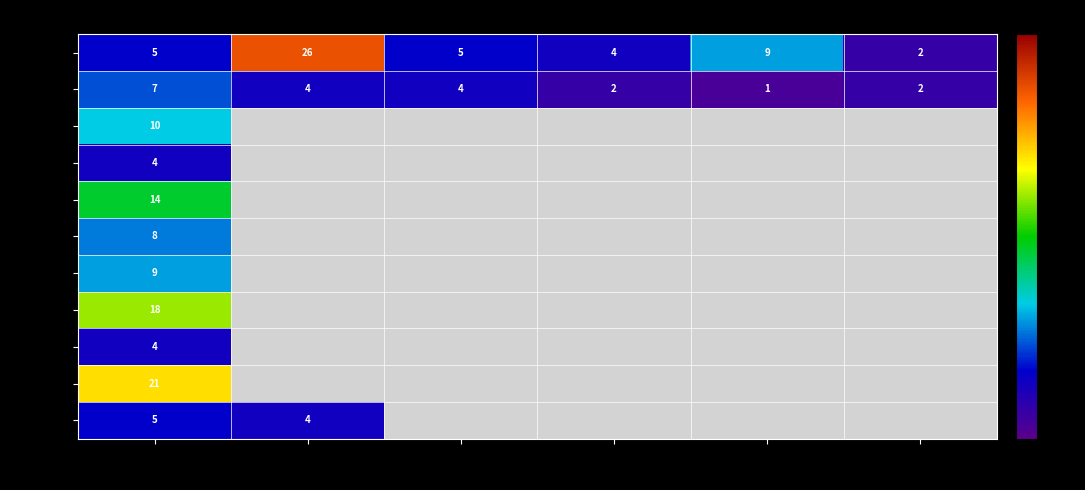

Is it true that 13時台 equals 9 at 00-10?

True